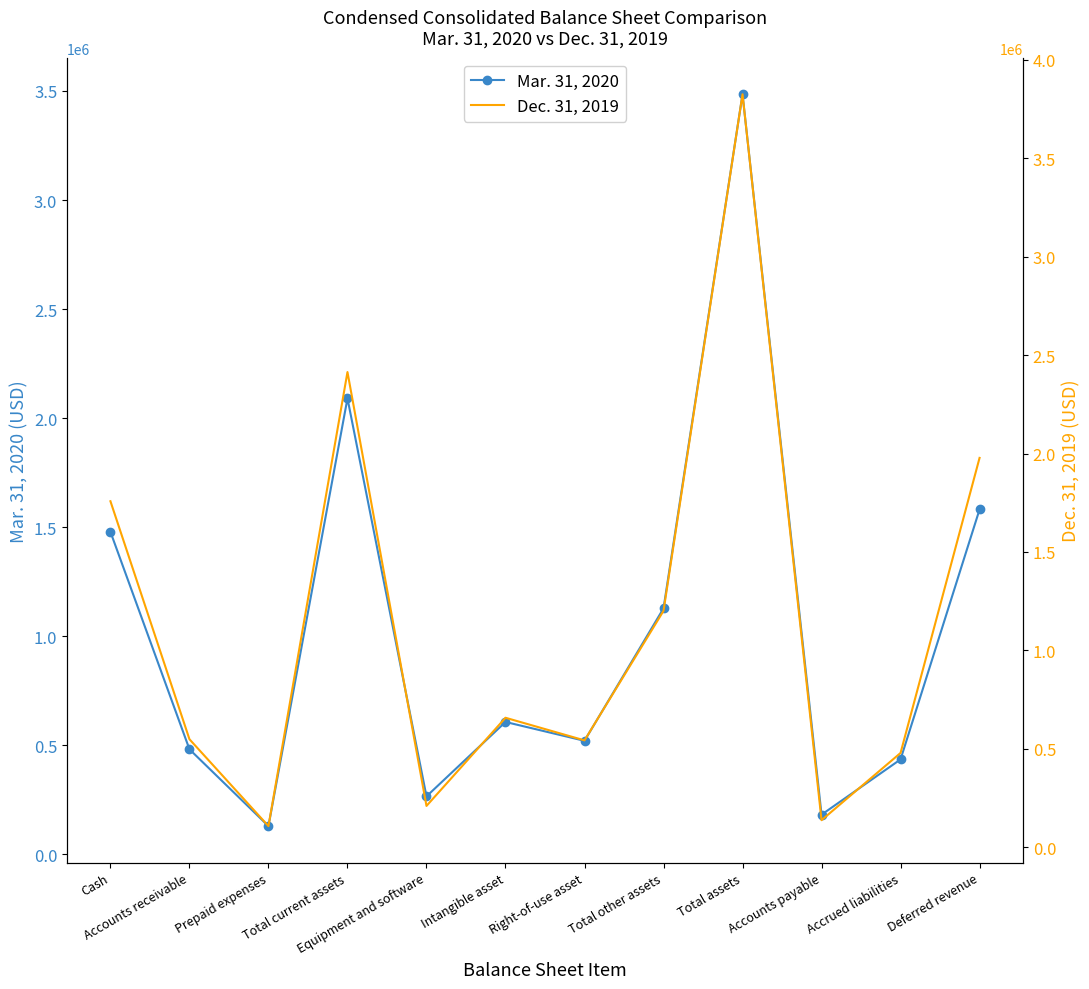

True or false: Dec. 31, 2019 has more than 0 interior local peaks.

True